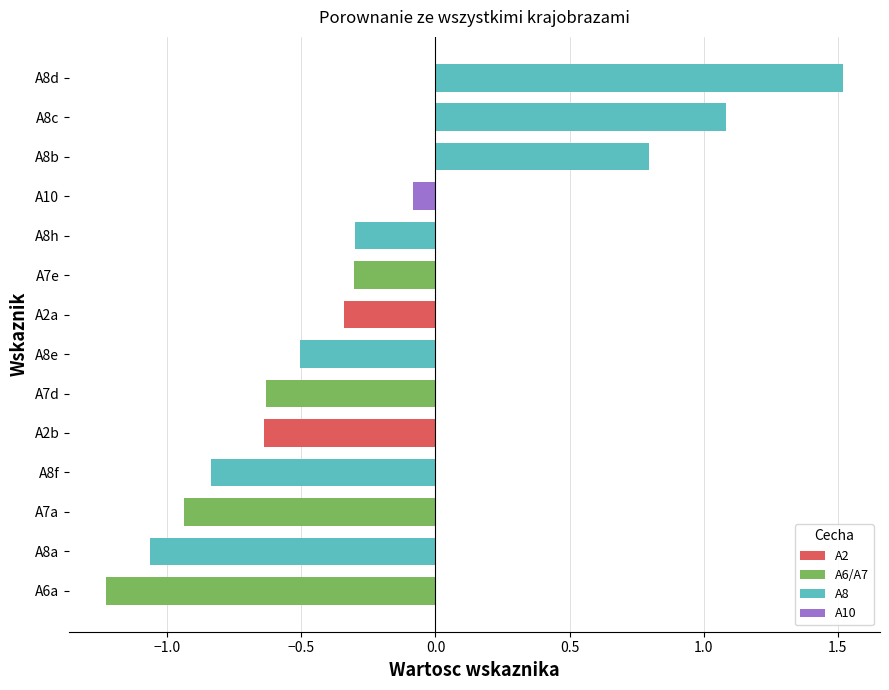

The value at A8d is 1.5. True or false?

True